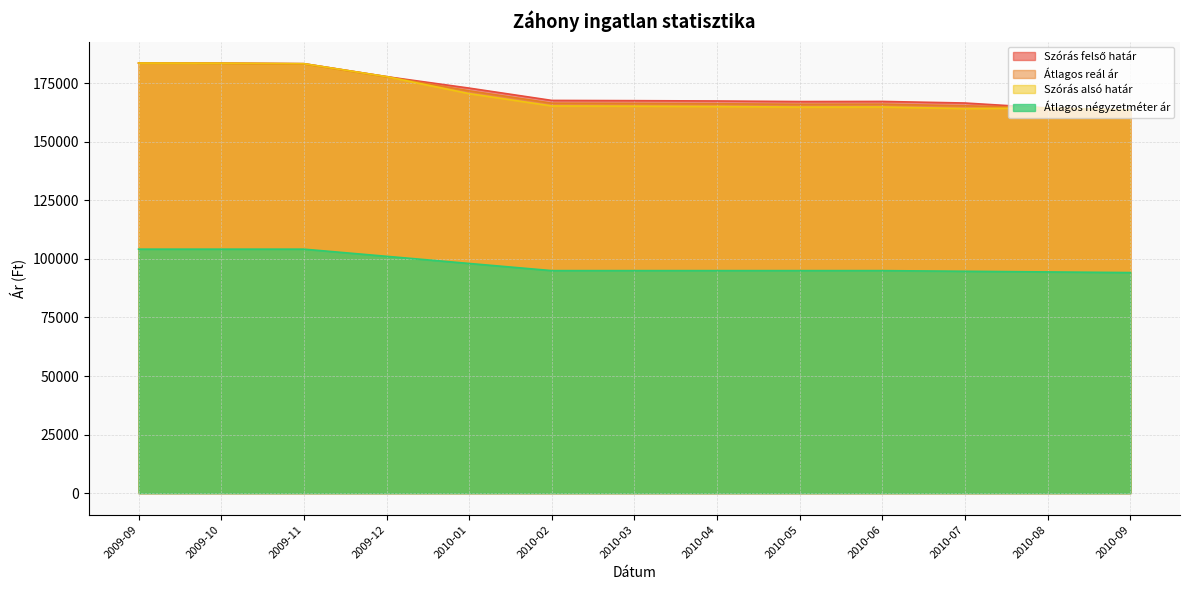

Does the chart have visible grid lines?

Yes